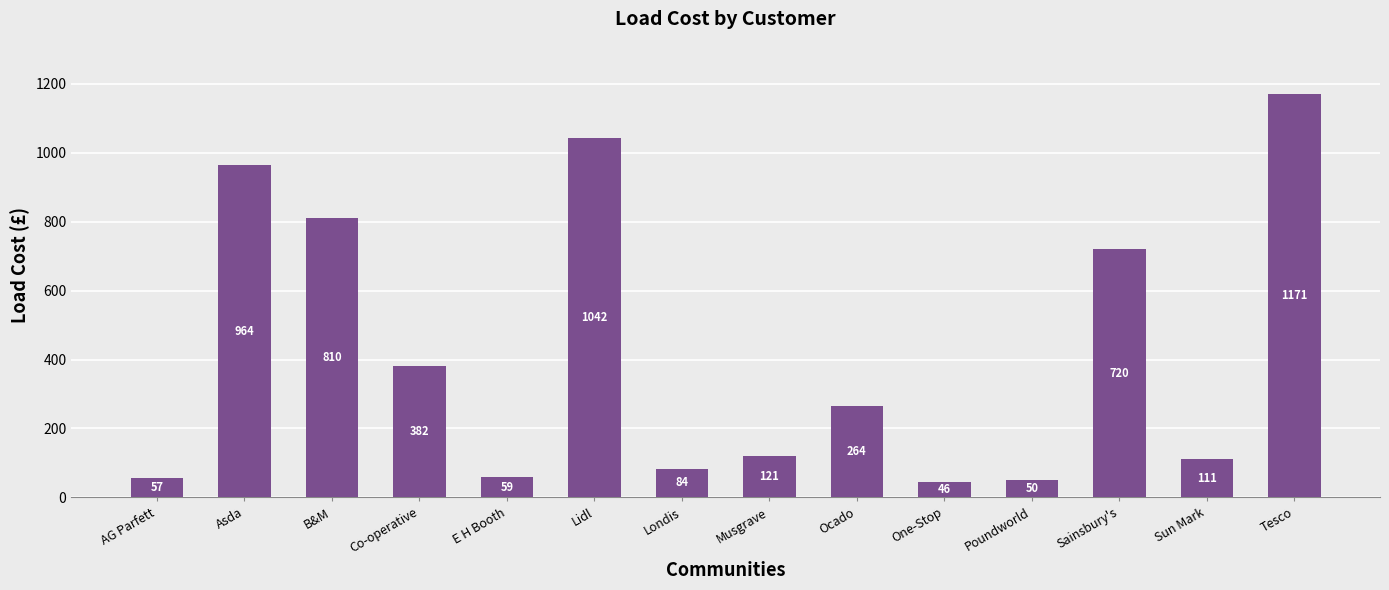

Which category has the lowest value across all series?

One-Stop